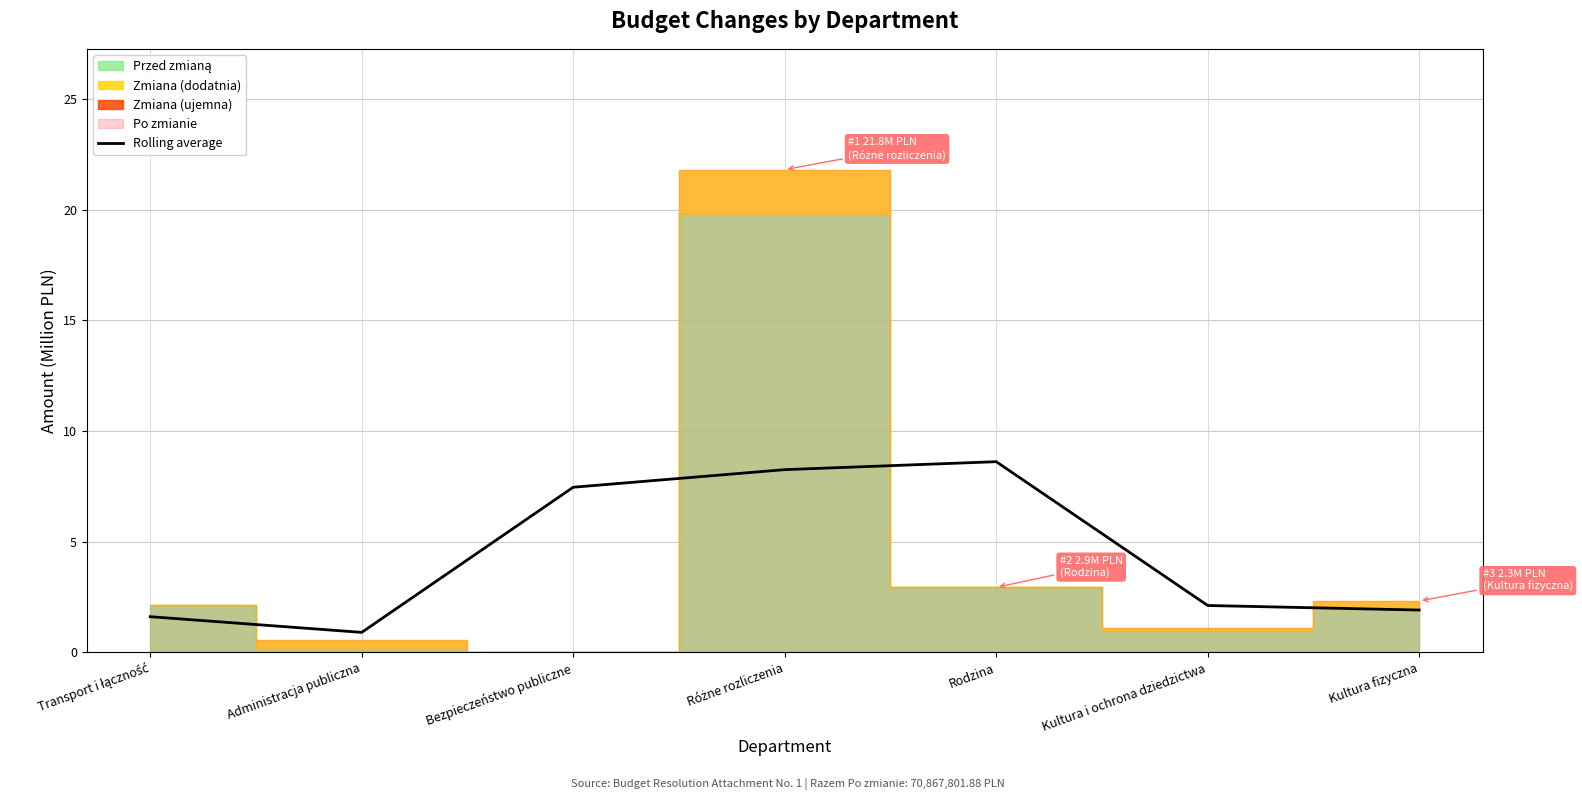

What is the highest value of the Rolling average series?

8.6